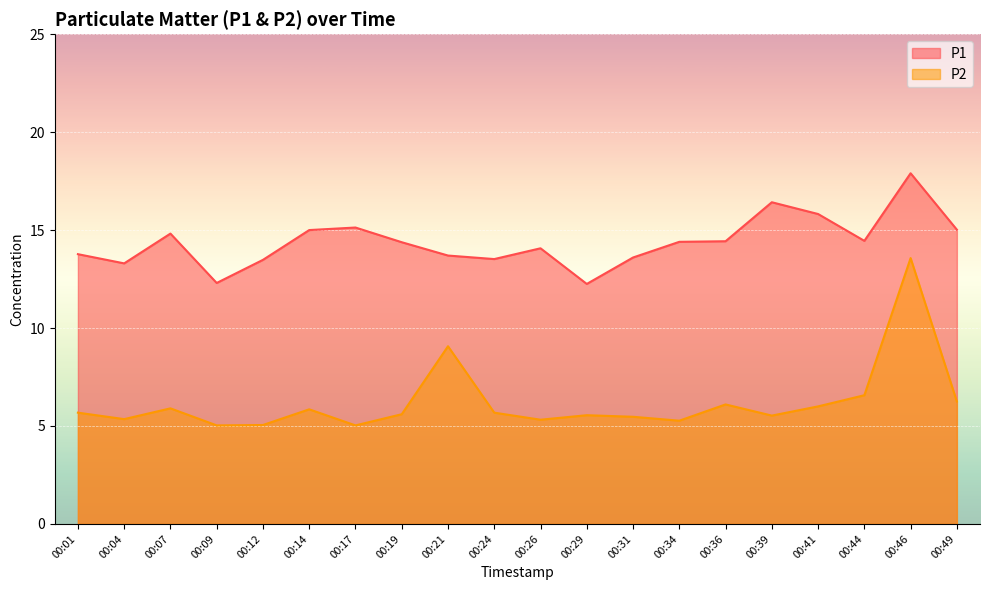

What are all the series names shown in the legend?

P1, P2